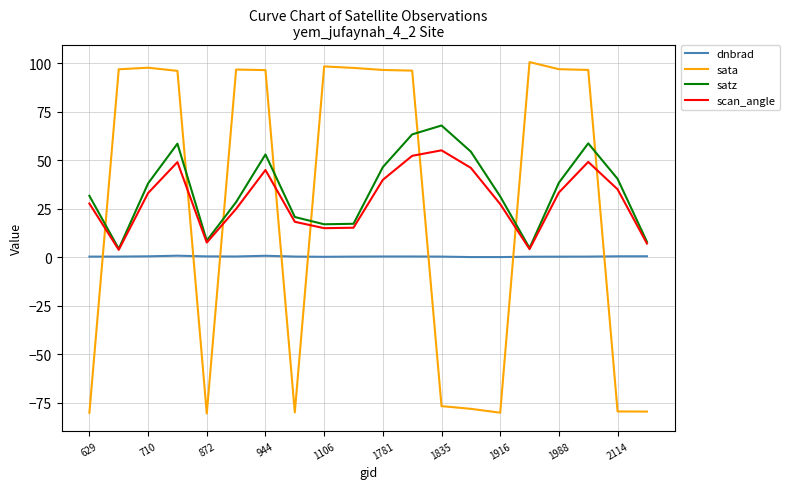

True or false: satz and sata intersect in this chart.

True